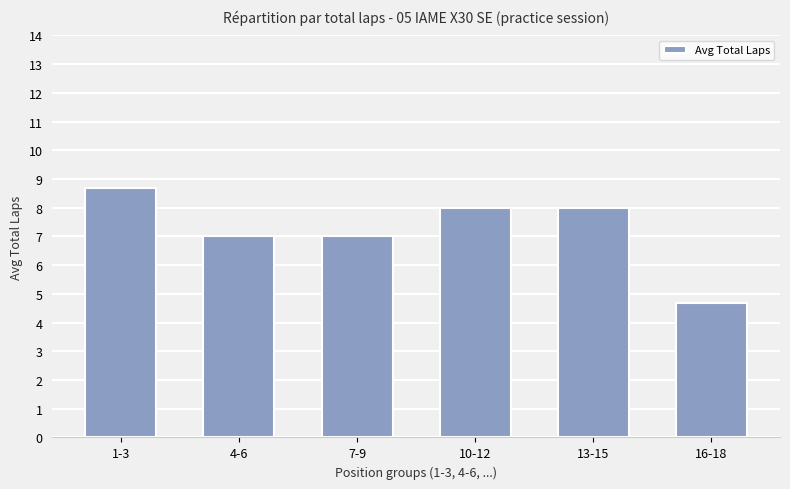

What is the label of the 2nd bar from the right?

13-15